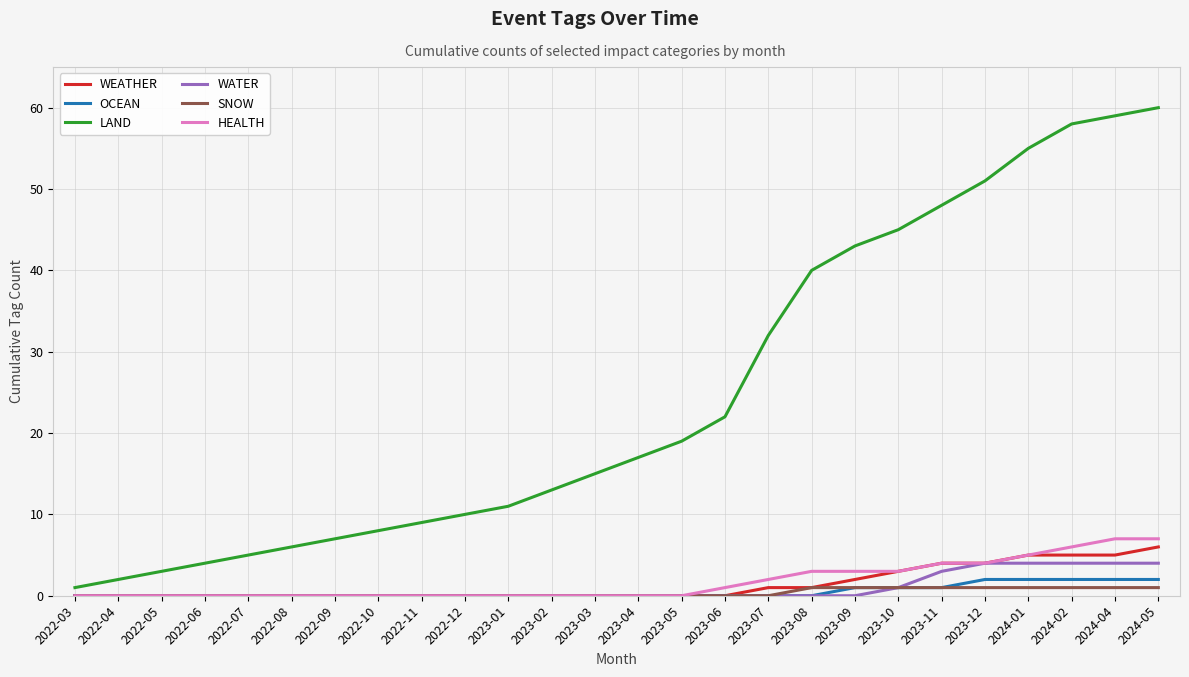

What is the difference between the second highest and second lowest values in the WATER series?

4